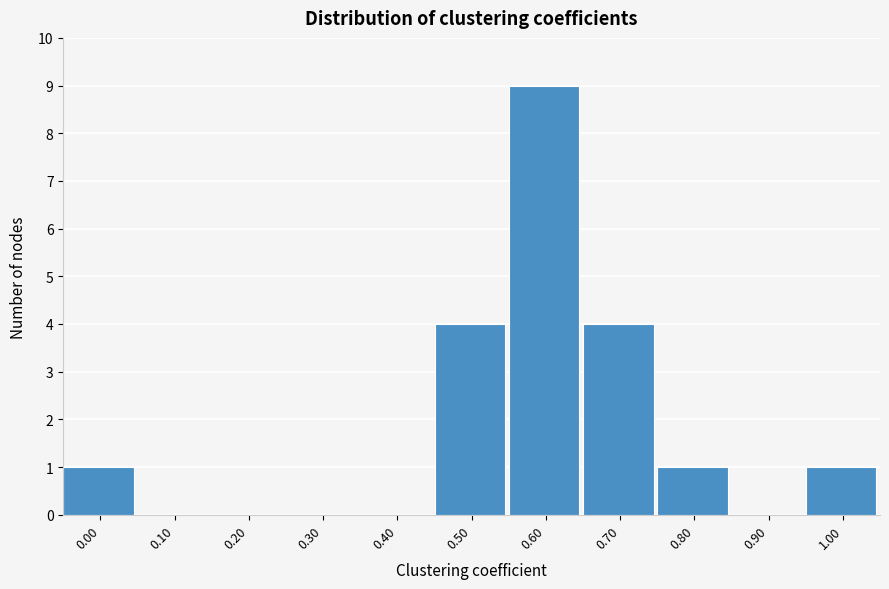

Reading right to left, transcribe all the data shown in this chart.

1.00=1	0.90=0	0.80=1	0.70=4	0.60=9	0.50=4	0.40=0	0.30=0	0.20=0	0.10=0	0.00=1